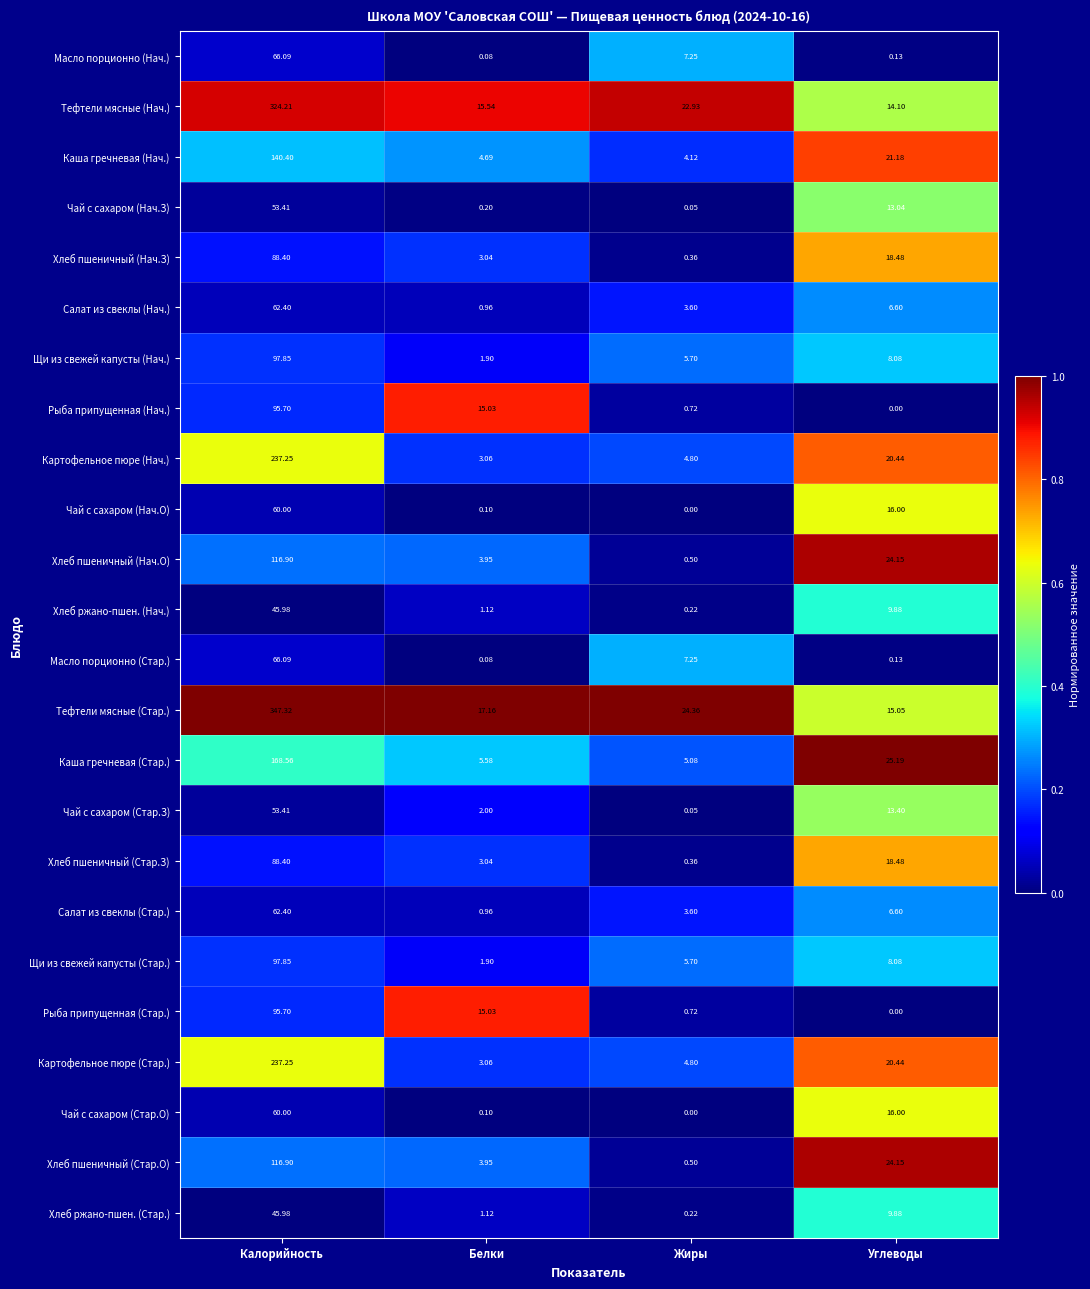

What is the total value across all series at Жиры?

102.9